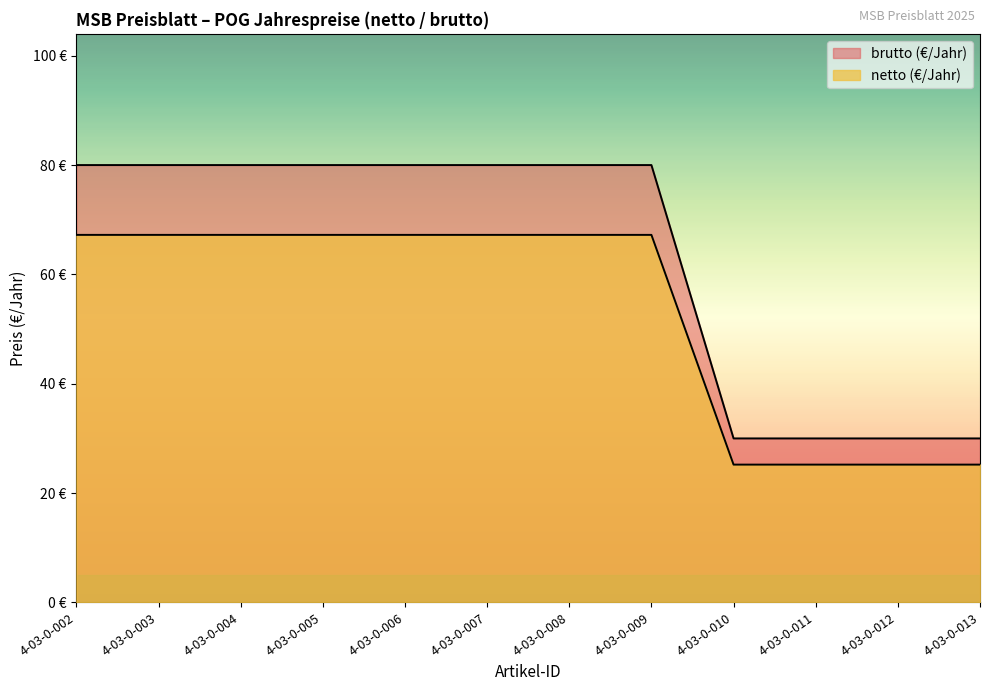

At how many categories does at least one series exceed 70?

8